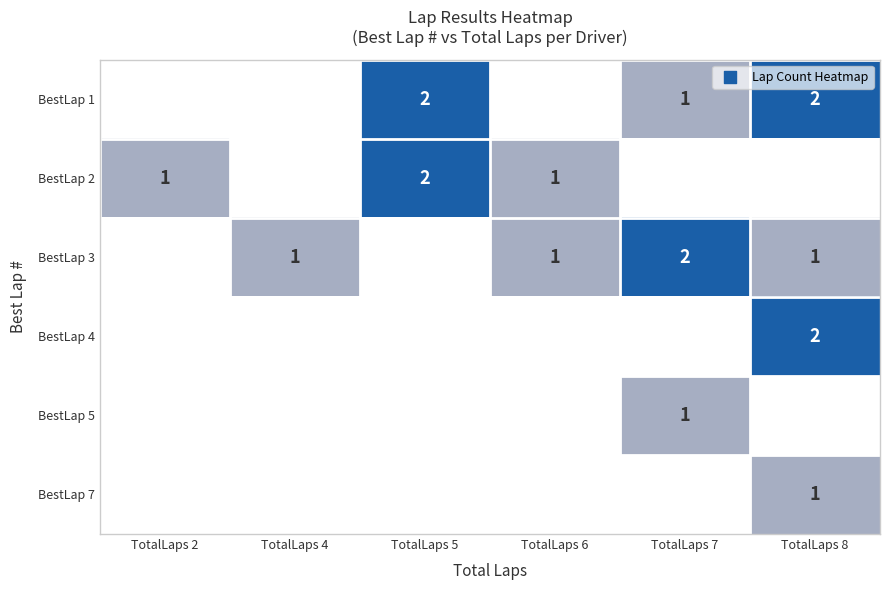

What is the difference between the highest and lowest values at TotalLaps 5?

2